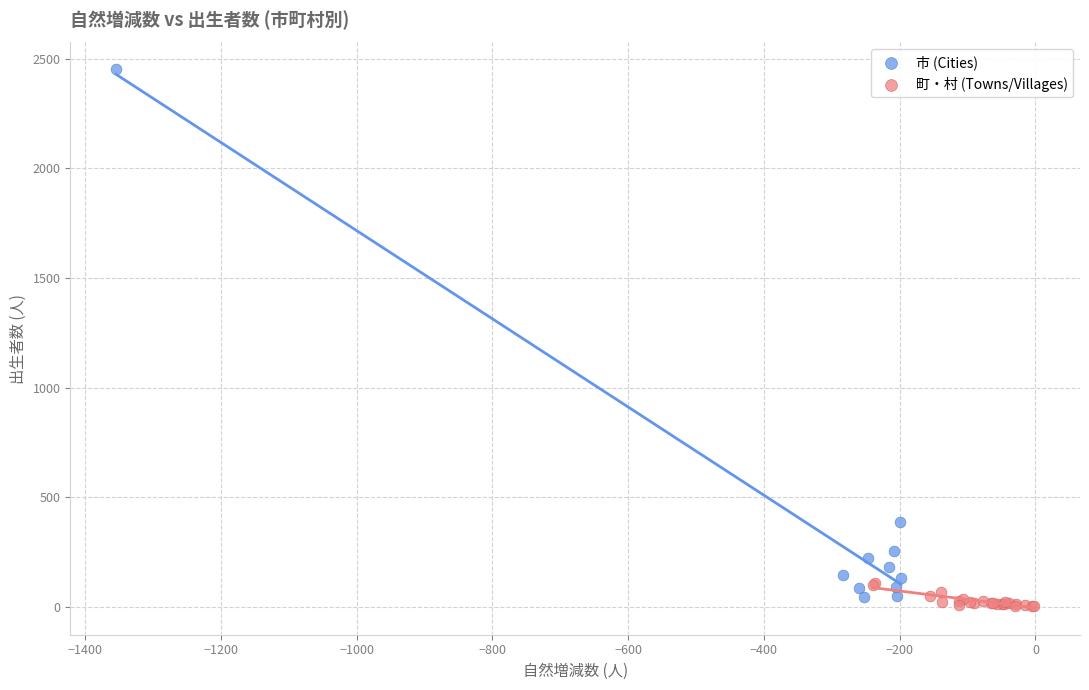

Which series has the largest Y range (max minus min)?

市 (Cities)